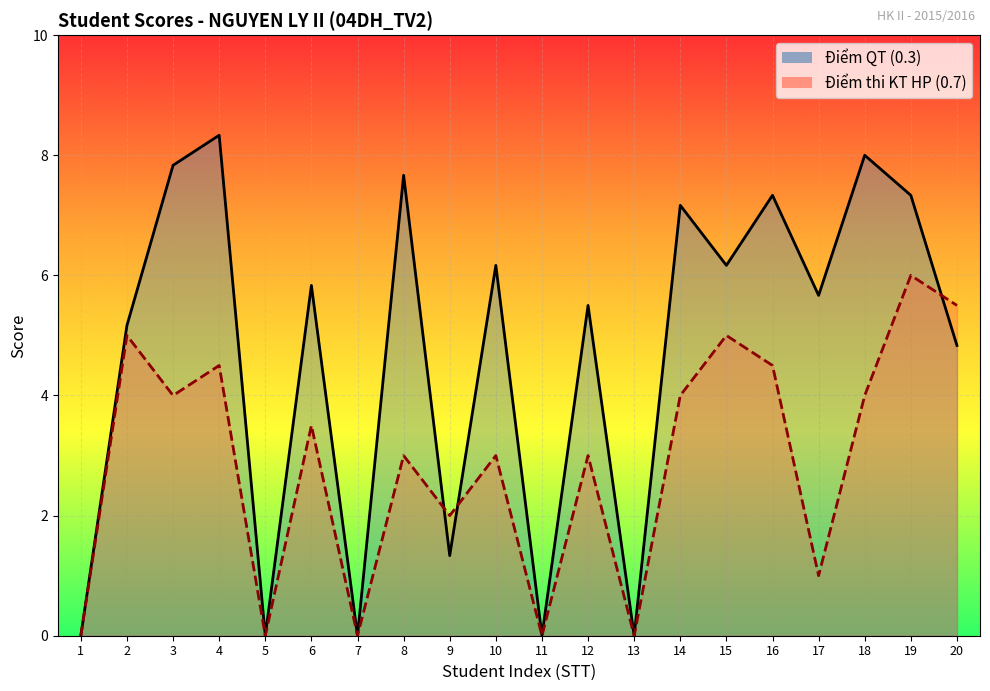

Which series changed the most between 5 and 7?

Điểm QT (0.3)